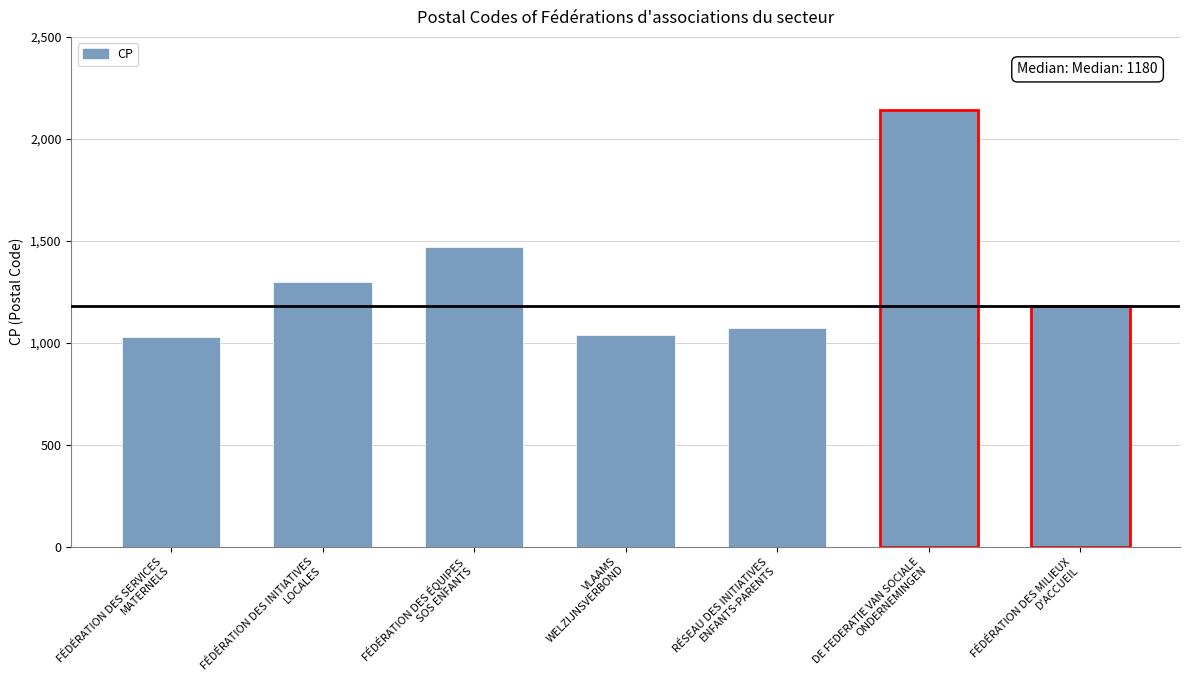

How many data points are less than 1180?

3